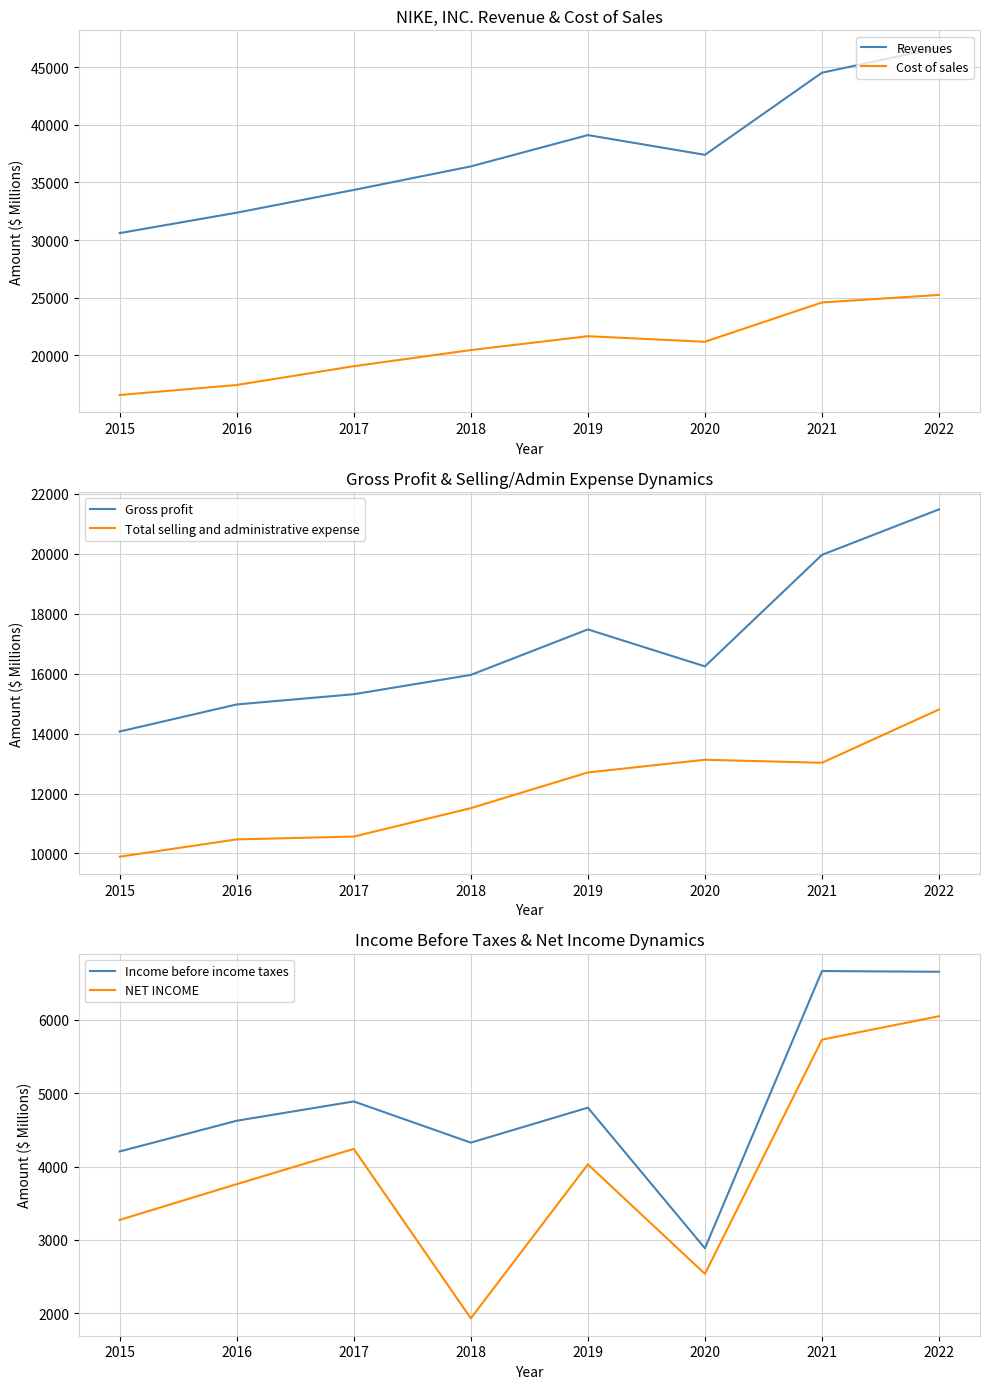

In Income before income taxes, how many points are lower than both neighbors (excluding endpoints)?

2